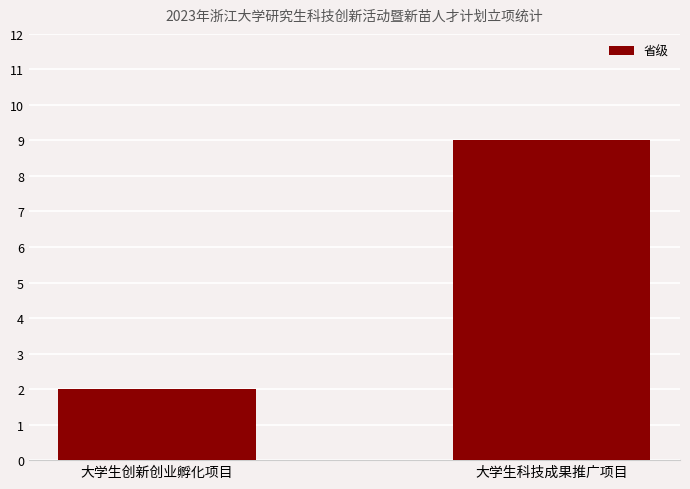

How many values are between 2 and 9?

2